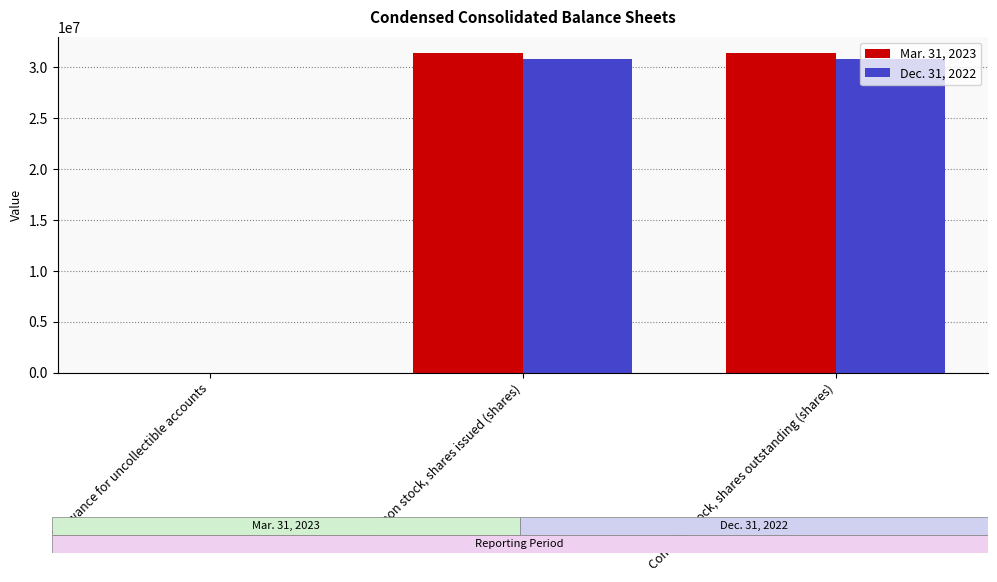

The Mar. 31, 2023 series shows 19260324 at Common stock, shares issued (shares). True or false?

False